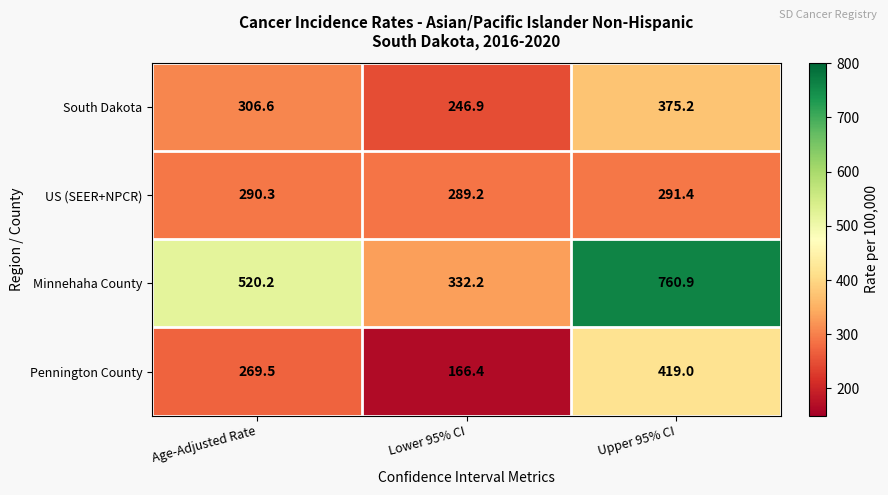

Which category has the highest value across all series?

Upper 95% CI